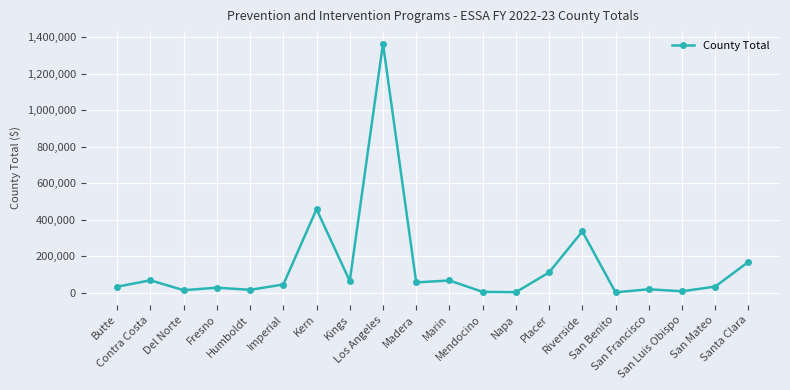

True or false: the data shows 456752 at Kern.

True